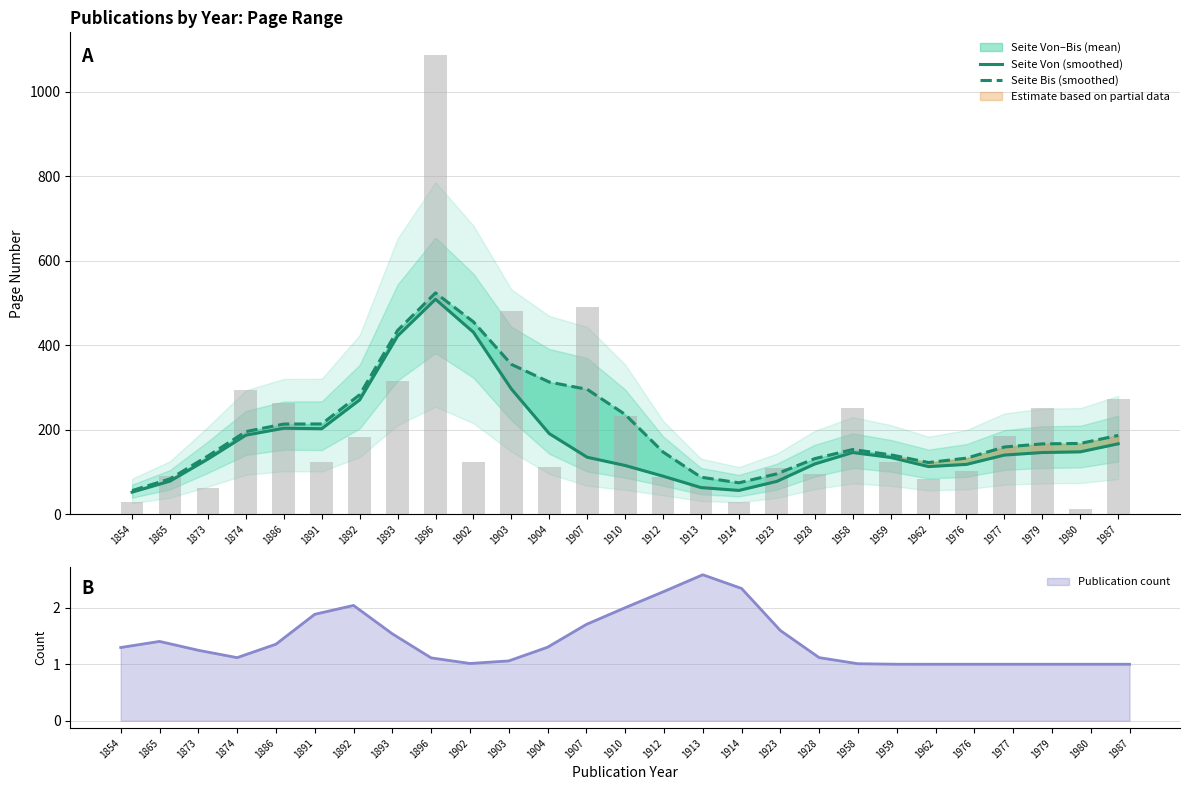

Are the bars grouped side by side (vs. stacked)?

Yes